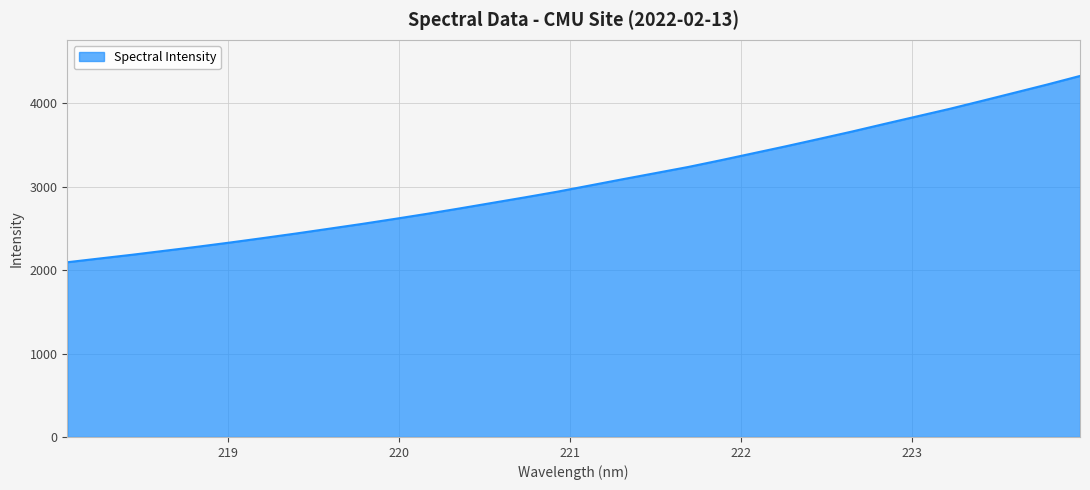

What is the smallest value displayed?

2094.5